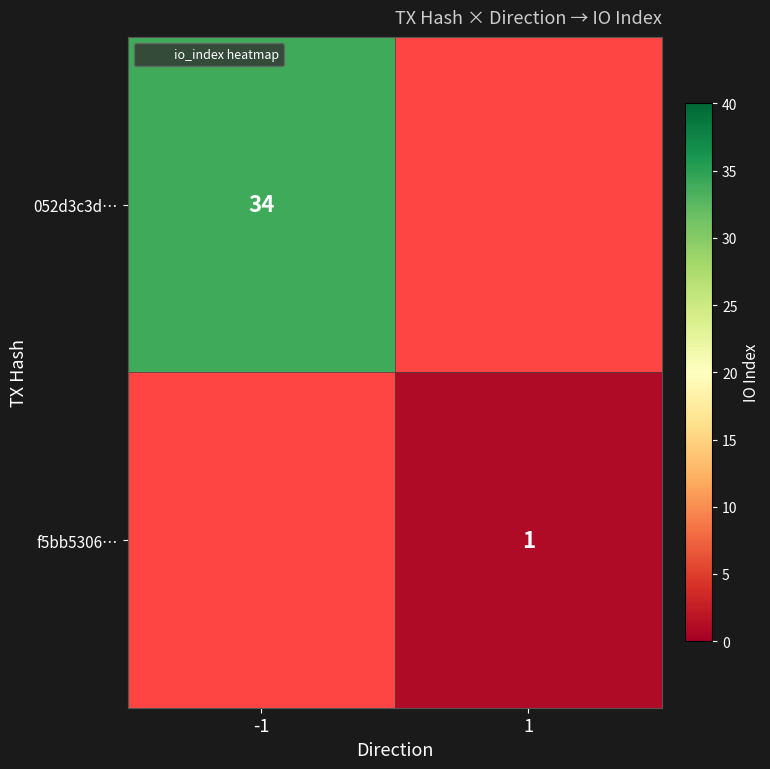

Where is 052d3c3d… nearest to the value 34?

-1